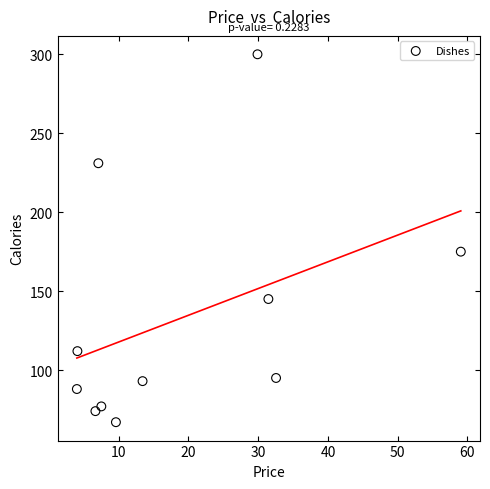

What is the average Y value?

132